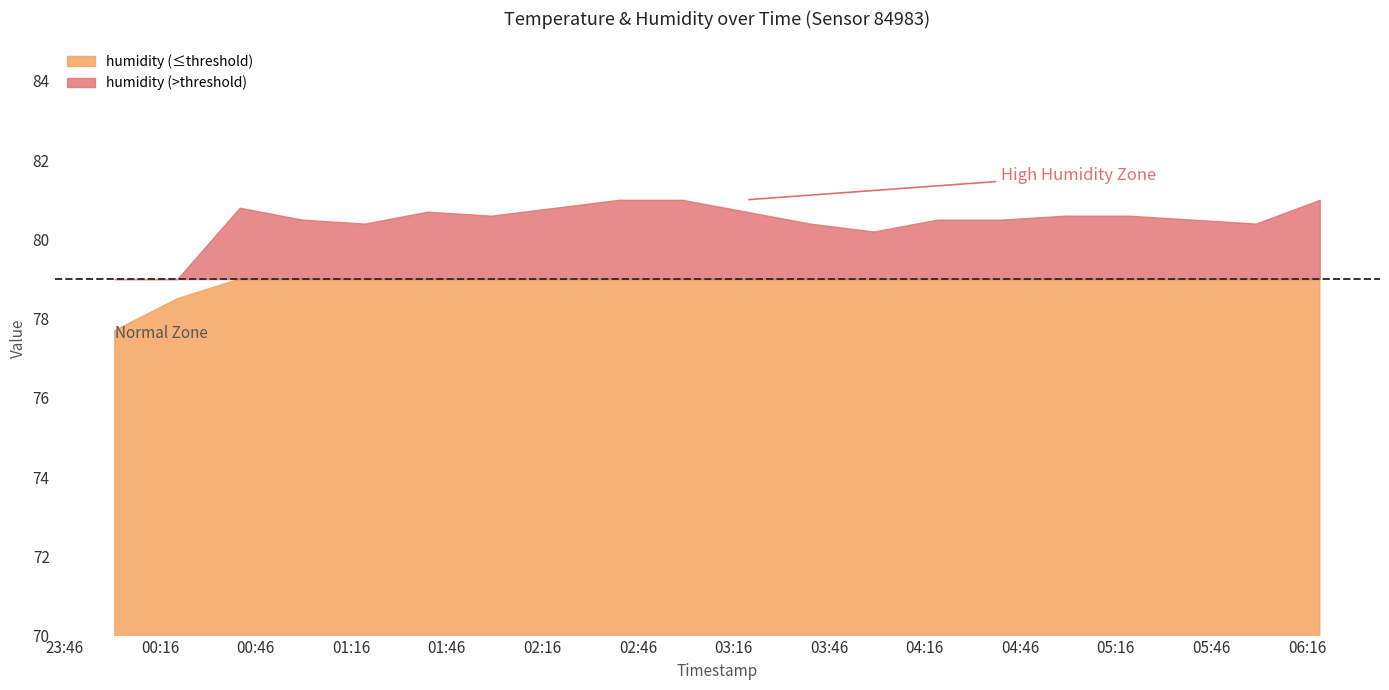

Does the chart display data point markers on the line(s)?

No